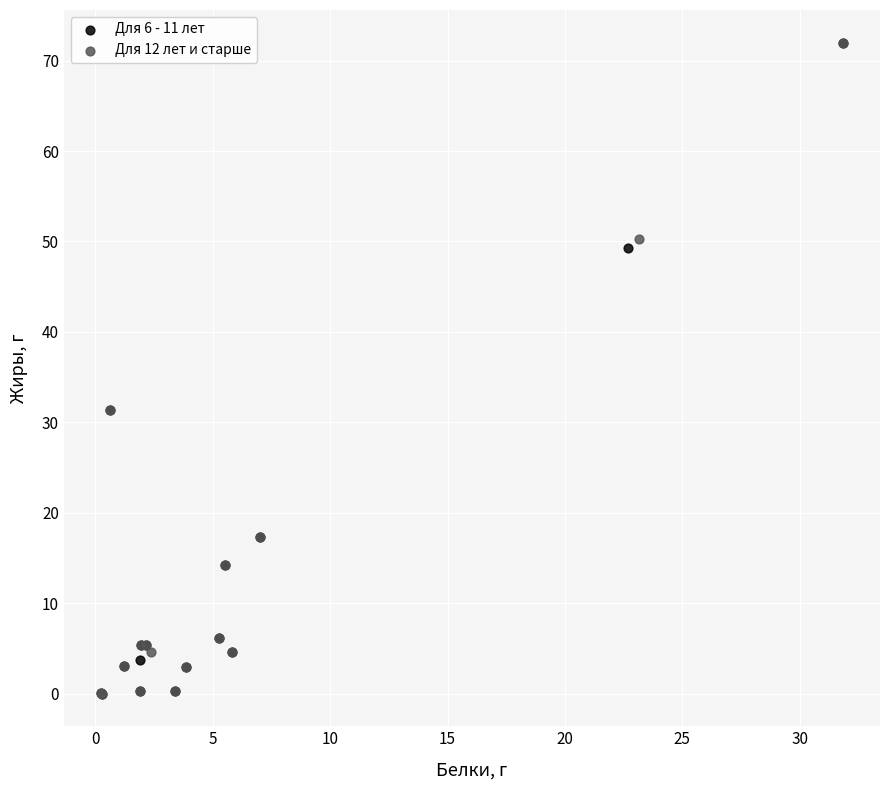

What are all the series names shown in the legend?

Для 6 - 11 лет, Для 12 лет и старше